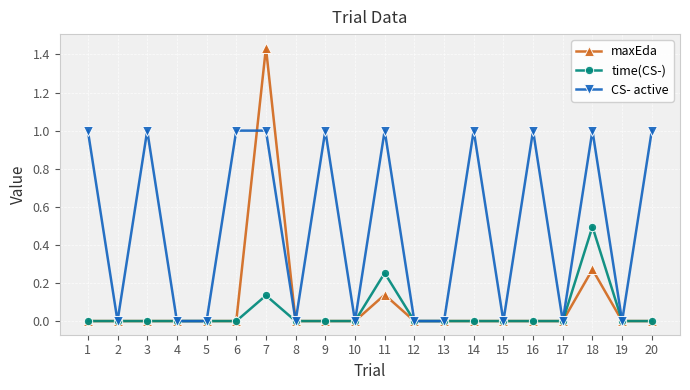

At which category is the sum across all series the highest?

7